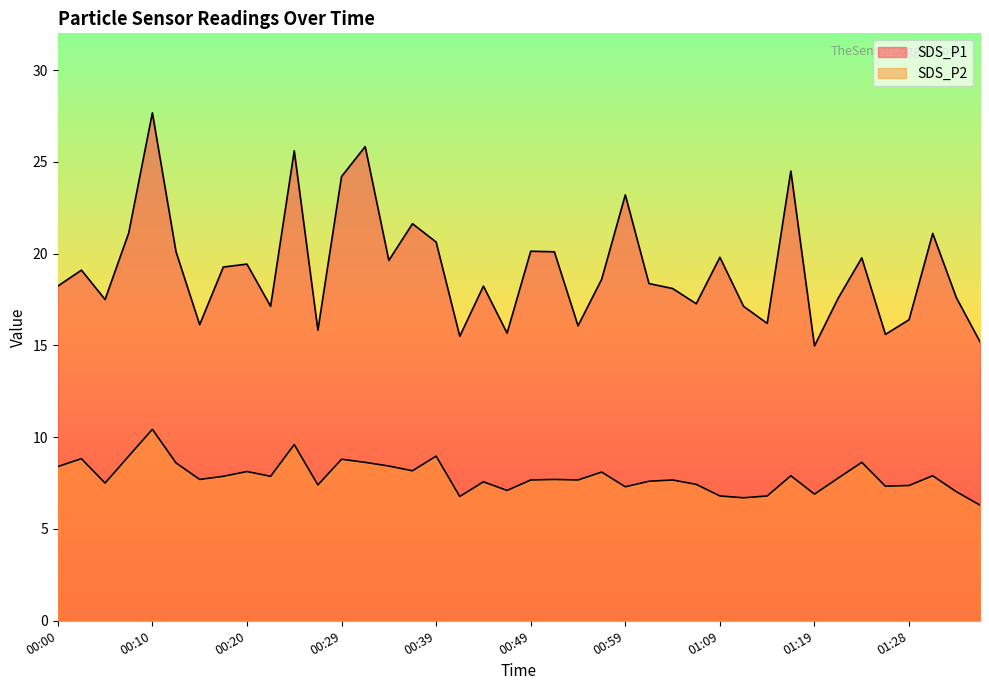

True or false: SDS_P2 and SDS_P1 intersect in this chart.

False